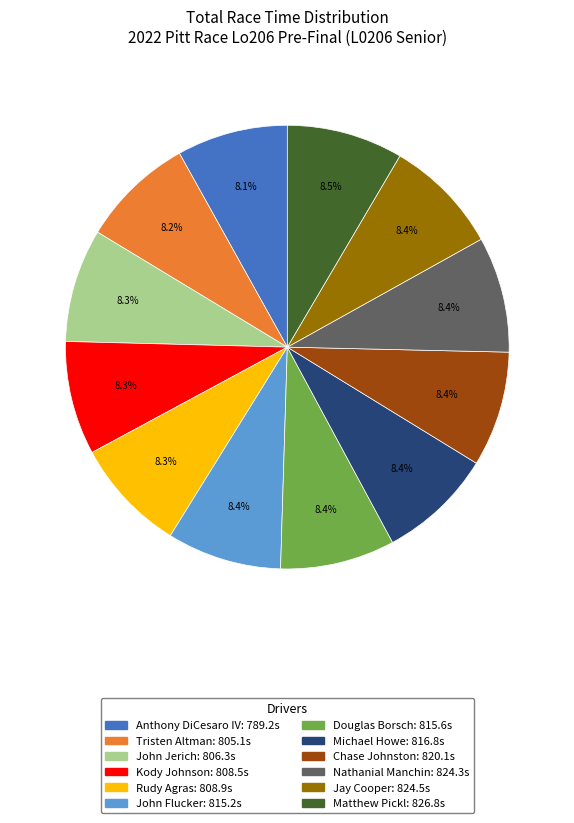

Approximately how many times larger is the value at Michael Howe compared to John Jerich?

1.0